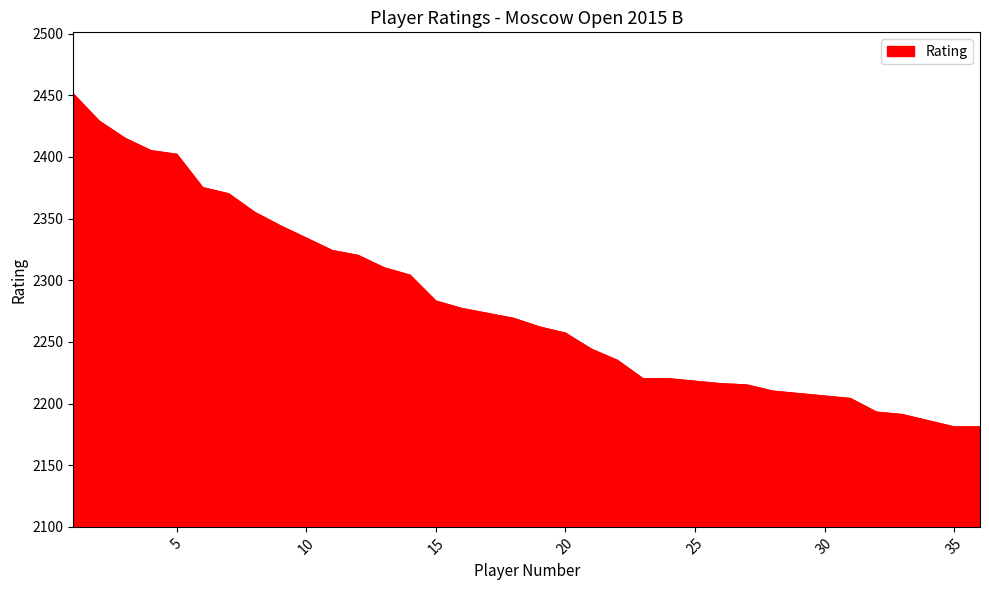

What is the greatest value displayed?

2451